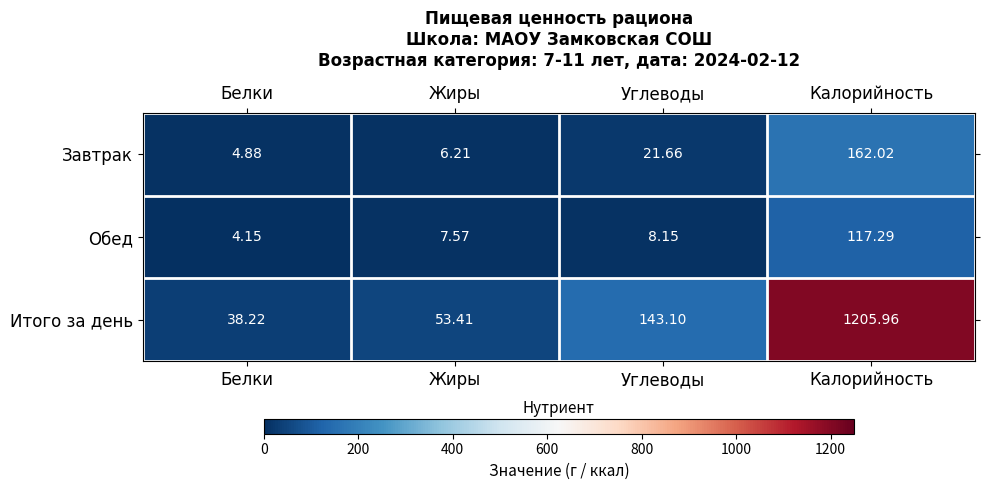

At Белки, list the series in order from largest to smallest.

Итого за день, Завтрак, Обед